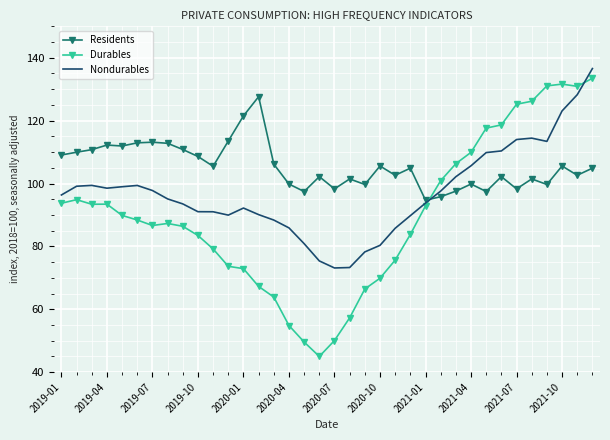

After their last crossing, which series has the higher values: Residents or Durables?

Durables